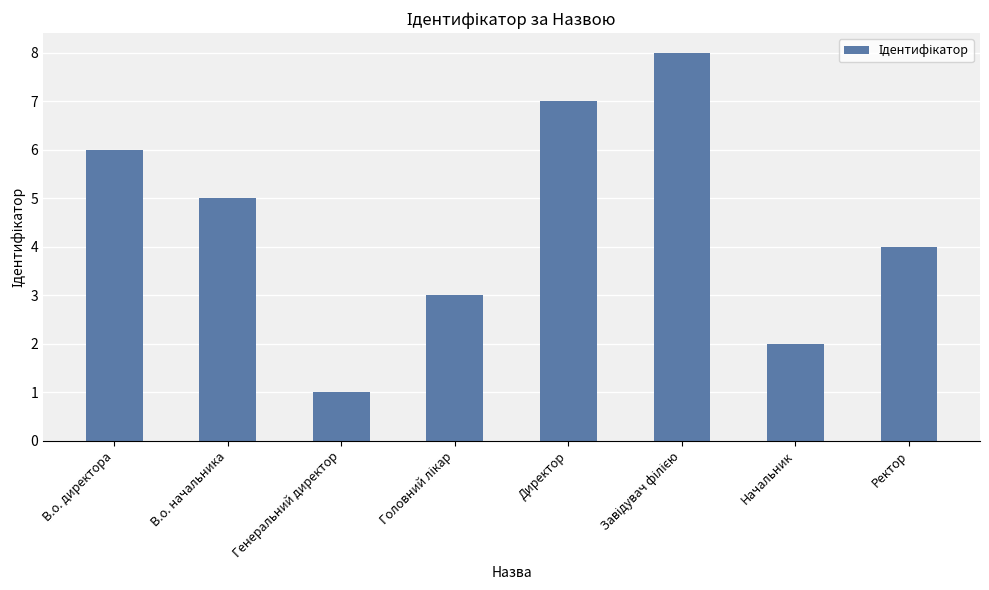

Which label corresponds to the smallest value in the chart?

Генеральний директор